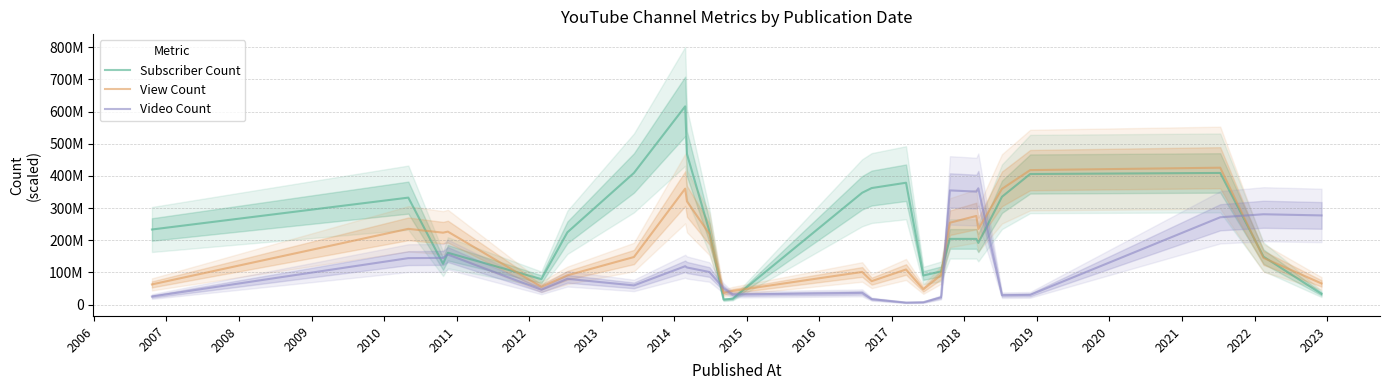

What is the difference between the maximum and minimum values in the Subscriber Count series?

600899828.0